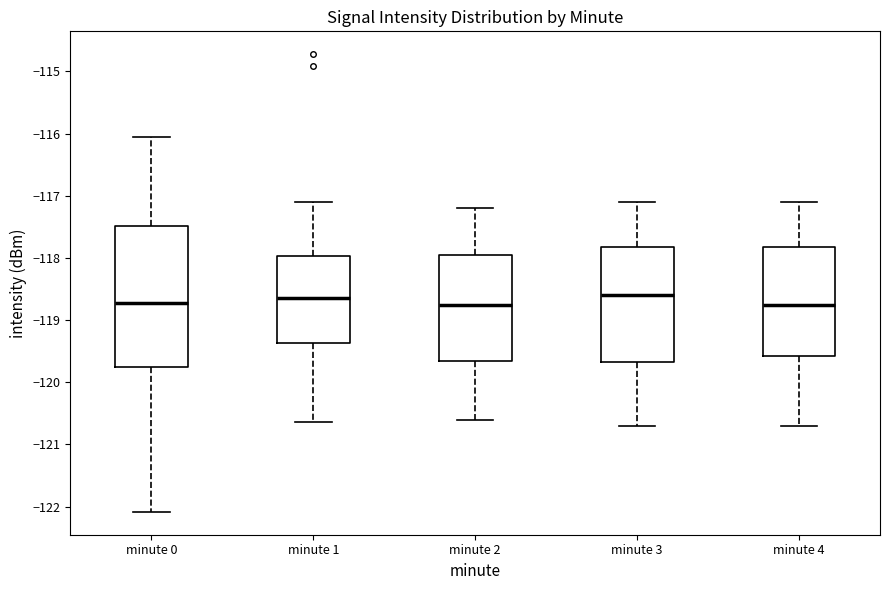

Reading left to right, transcribe this box plot: for each box, give where its median line is, the range the box spans, and where its two whiskers end, as read against the y-axis. The values are not printed on the chart, so give them approximately, as read against the axis.

minute 0: median -118.7, box -119.7 to -117.5, whiskers -122.1 to -116.0
minute 1: median -118.6, box -119.4 to -118.0, whiskers -120.6 to -117.1
minute 2: median -118.7, box -119.6 to -117.9, whiskers -120.6 to -117.2
minute 3: median -118.6, box -119.7 to -117.8, whiskers -120.7 to -117.1
minute 4: median -118.7, box -119.6 to -117.8, whiskers -120.7 to -117.1